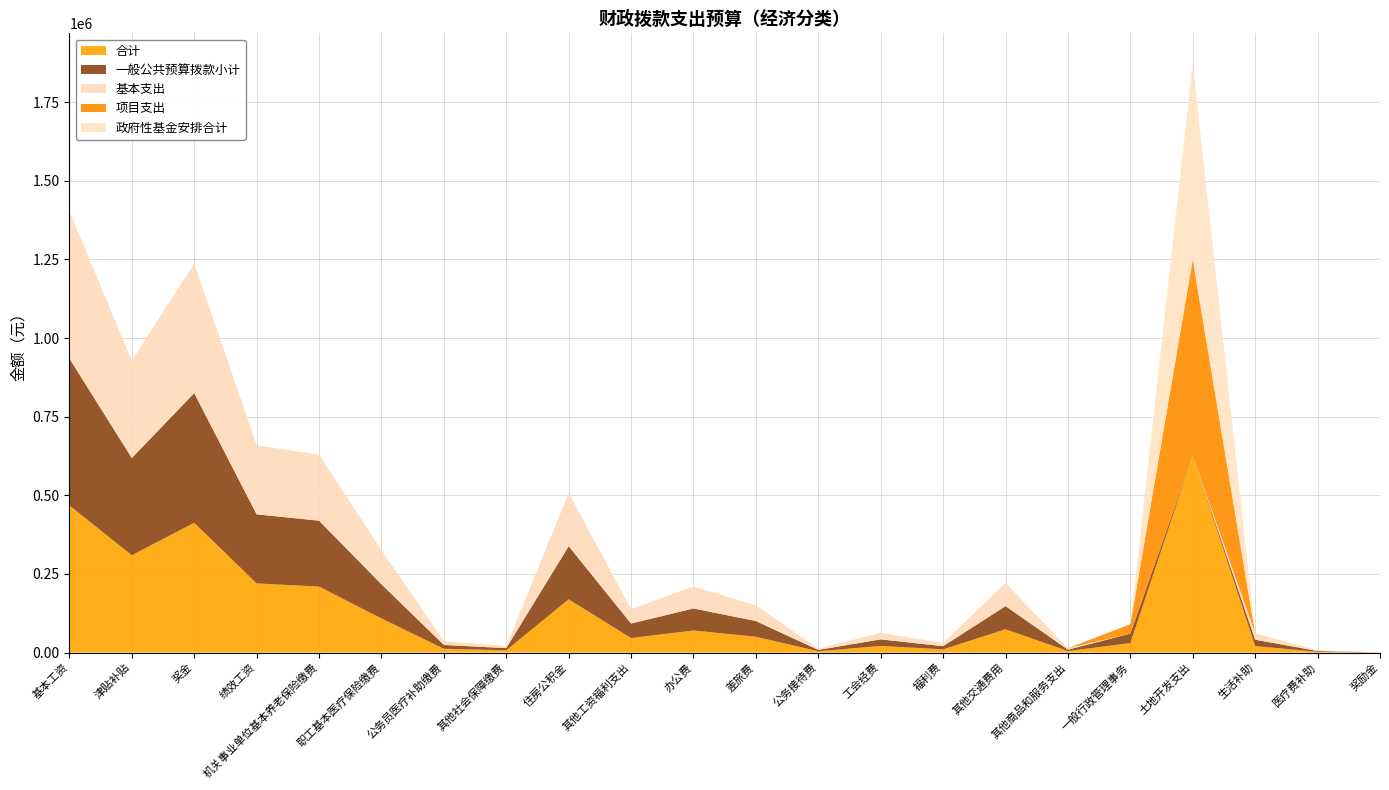

Reading right to left, transcribe all the data shown in this chart.

合计: 奖励金=180.0	医疗费补助=2400.0	生活补助=20336.0	土地开发支出=625000.0	一般行政管理事务=30000.0	其他商品和服务支出=4543.5	其他交通费用=73800.0	福利费=10030.4	工会经费=20851.7	公务接待费=4100.0	差旅费=50000.0	办公费=70000.0	其他工资福利支出=46008.8	住房公积金=169072.0	其他社会保障缴费=6962.1	公务员医疗补助缴费=12000.0	职工基本医疗保险缴费=108488.5	机关事业单位基本养老保险缴费=209548.6	绩效工资=219675.0	奖金=412423.0	津贴补贴=309216.0	基本工资=467448.0
一般公共预算拨款小计: 奖励金=180.0	医疗费补助=2400.0	生活补助=20336.0	土地开发支出=0.0	一般行政管理事务=30000.0	其他商品和服务支出=4543.5	其他交通费用=73800.0	福利费=10030.4	工会经费=20851.7	公务接待费=4100.0	差旅费=50000.0	办公费=70000.0	其他工资福利支出=46008.8	住房公积金=169072.0	其他社会保障缴费=6962.1	公务员医疗补助缴费=12000.0	职工基本医疗保险缴费=108488.5	机关事业单位基本养老保险缴费=209548.6	绩效工资=219675.0	奖金=412423.0	津贴补贴=309216.0	基本工资=467448.0
基本支出: 奖励金=180.0	医疗费补助=2400.0	生活补助=20336.0	土地开发支出=0.0	一般行政管理事务=0.0	其他商品和服务支出=4543.5	其他交通费用=73800.0	福利费=10030.4	工会经费=20851.7	公务接待费=4100.0	差旅费=50000.0	办公费=70000.0	其他工资福利支出=46008.8	住房公积金=169072.0	其他社会保障缴费=6962.1	公务员医疗补助缴费=12000.0	职工基本医疗保险缴费=108488.5	机关事业单位基本养老保险缴费=209548.6	绩效工资=219675.0	奖金=412423.0	津贴补贴=309216.0	基本工资=467448.0
项目支出: 奖励金=0.0	医疗费补助=0.0	生活补助=0.0	土地开发支出=625000.0	一般行政管理事务=30000.0	其他商品和服务支出=0.0	其他交通费用=0.0	福利费=0.0	工会经费=0.0	公务接待费=0.0	差旅费=0.0	办公费=0.0	其他工资福利支出=0.0	住房公积金=0.0	其他社会保障缴费=0.0	公务员医疗补助缴费=0.0	职工基本医疗保险缴费=0.0	机关事业单位基本养老保险缴费=0.0	绩效工资=0.0	奖金=0.0	津贴补贴=0.0	基本工资=0.0
政府性基金安排合计: 奖励金=0.0	医疗费补助=0.0	生活补助=0.0	土地开发支出=625000.0	一般行政管理事务=0.0	其他商品和服务支出=0.0	其他交通费用=0.0	福利费=0.0	工会经费=0.0	公务接待费=0.0	差旅费=0.0	办公费=0.0	其他工资福利支出=0.0	住房公积金=0.0	其他社会保障缴费=0.0	公务员医疗补助缴费=0.0	职工基本医疗保险缴费=0.0	机关事业单位基本养老保险缴费=0.0	绩效工资=0.0	奖金=0.0	津贴补贴=0.0	基本工资=0.0